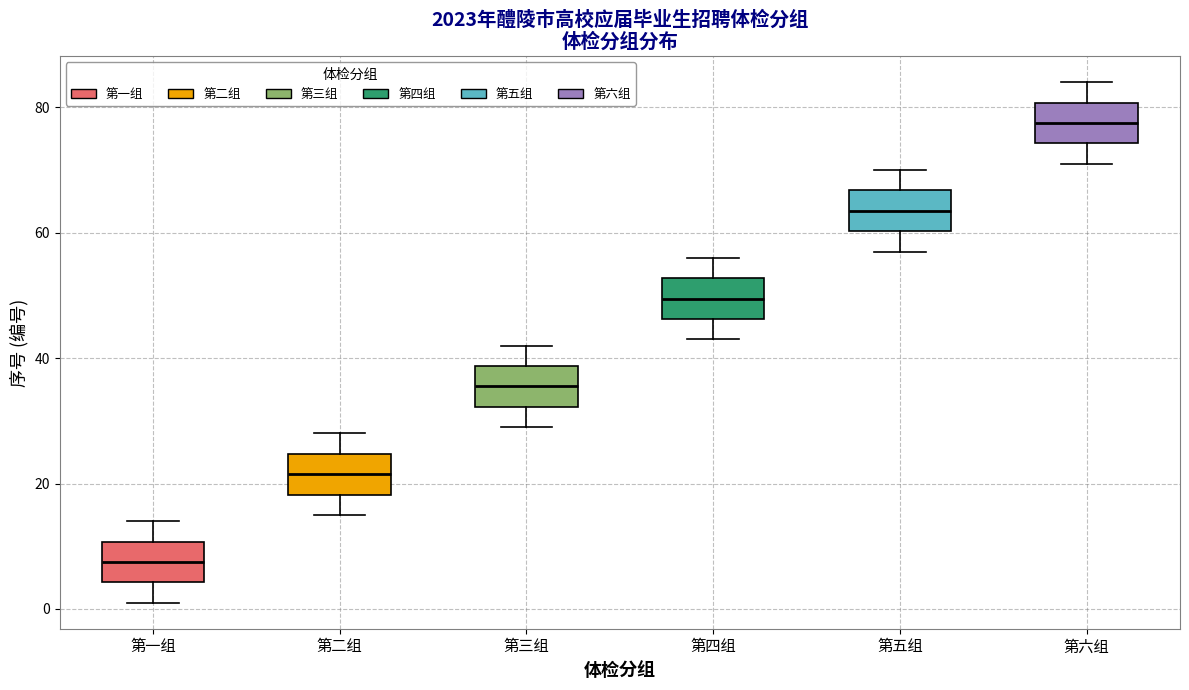

Reading left to right, read every box against the y-axis: the position of its median line, the range the box covers, and the ends of its whiskers. The values are not printed on the chart, so give them approximately, as read against the axis.

第一组: median 8, box 4 to 10, whiskers 2 to 14
第二组: median 22, box 18 to 24, whiskers 16 to 28
第三组: median 36, box 32 to 38, whiskers 30 to 42
第四组: median 50, box 46 to 52, whiskers 44 to 56
第五组: median 64, box 60 to 66, whiskers 58 to 70
第六组: median 78, box 74 to 80, whiskers 72 to 84